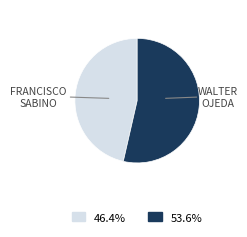

Is there any slice that represents more than half of the pie?

Yes